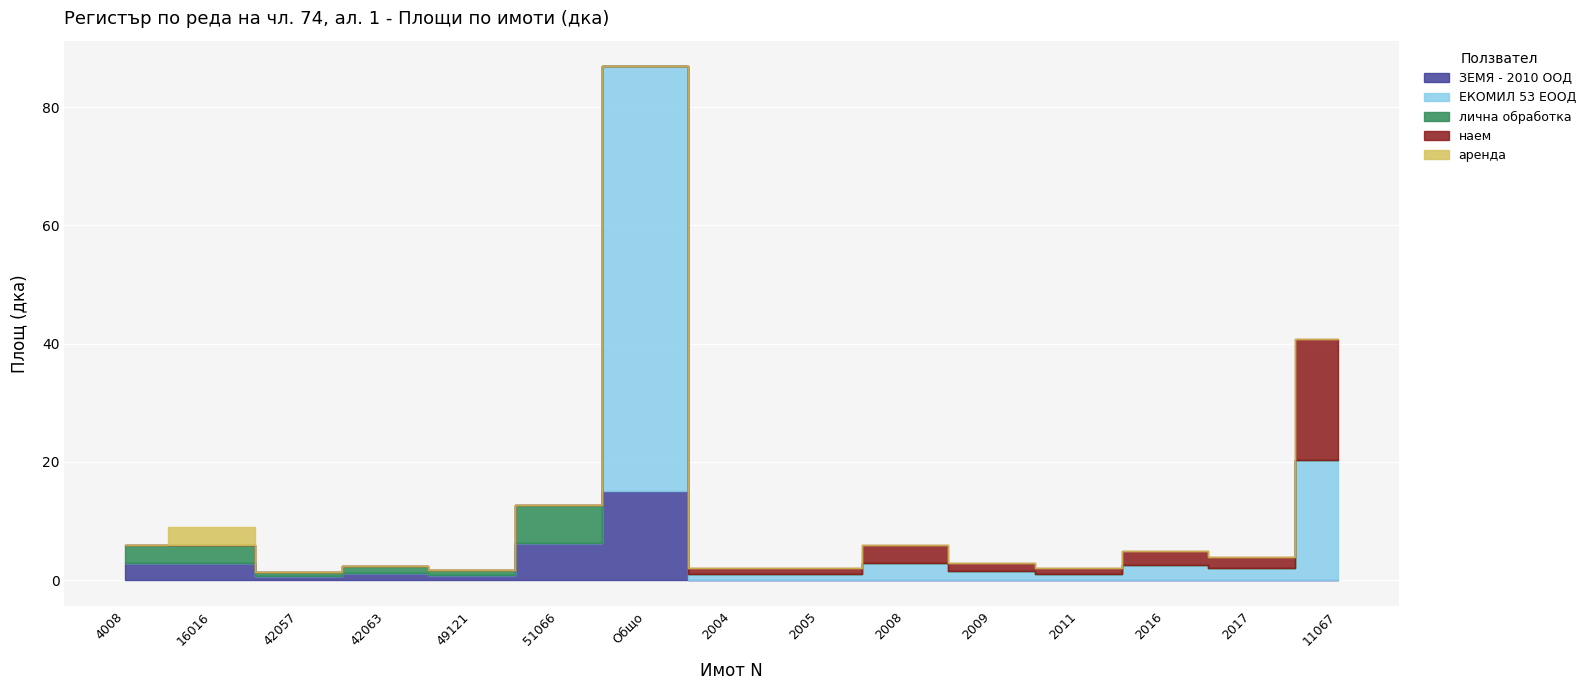

True or false: ЗЕМЯ - 2010 ООД and аренда cross at least once.

False